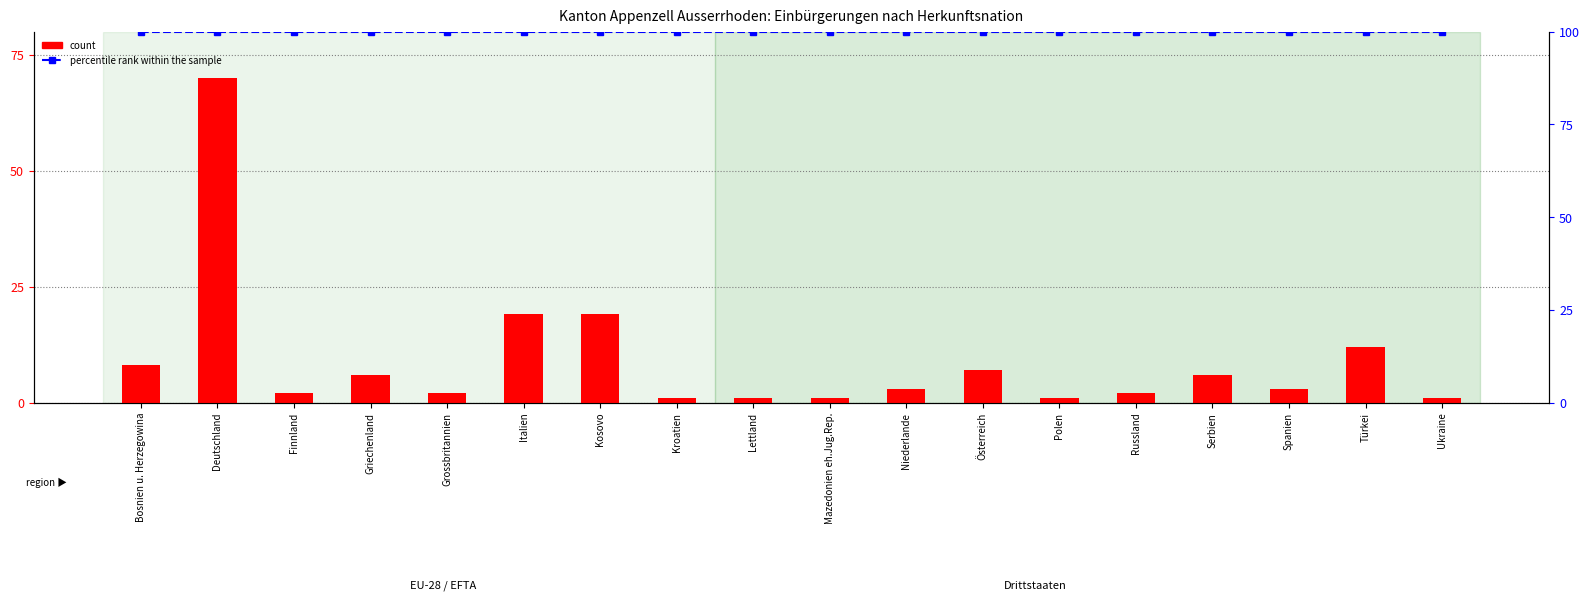

Reading right to left, transcribe all the data shown in this chart.

count: Ukraine=1	Türkei=12	Spanien=3	Serbien=6	Russland=2	Polen=1	Österreich=7	Niederlande=3	Mazedonien eh.Jug.Rep.=1	Lettland=1	Kroatien=1	Kosovo=19	Italien=19	Grossbritannien=2	Griechenland=6	Finnland=2	Deutschland=70	Bosnien u. Herzegowina=8
percentile rank within the sample: Ukraine=100	Türkei=100	Spanien=100	Serbien=100	Russland=100	Polen=100	Österreich=100	Niederlande=100	Mazedonien eh.Jug.Rep.=100	Lettland=100	Kroatien=100	Kosovo=100	Italien=100	Grossbritannien=100	Griechenland=100	Finnland=100	Deutschland=100	Bosnien u. Herzegowina=100